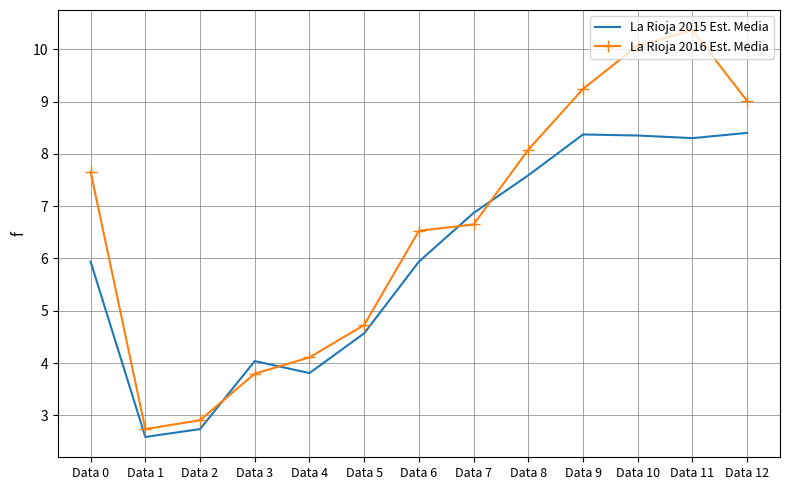

Between Data 1 and Data 7, which series saw the biggest shift?

La Rioja 2015 Est. Media